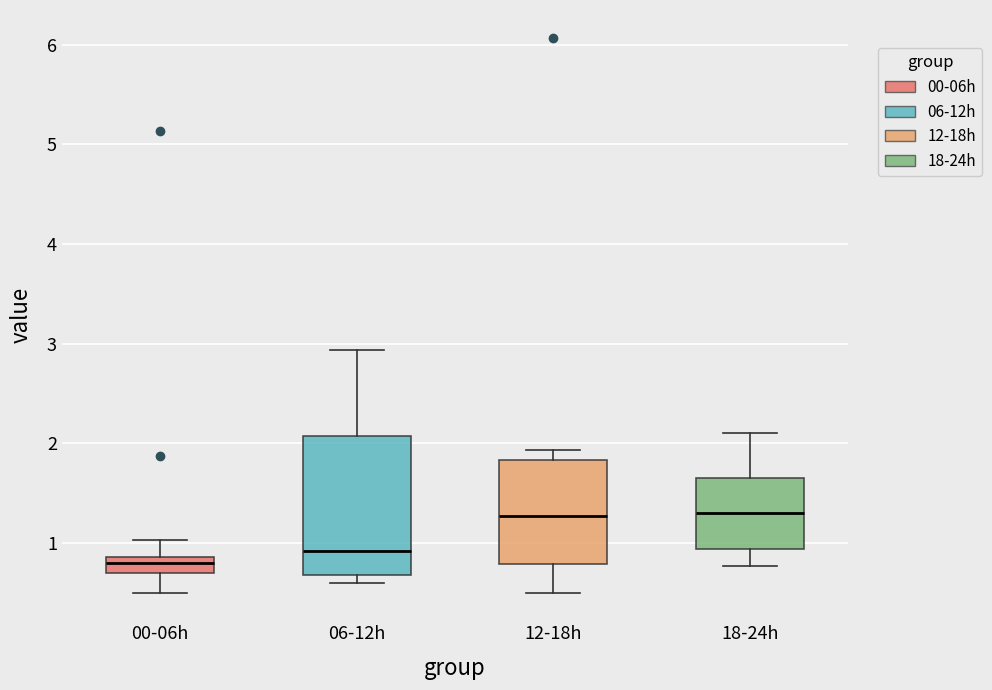

Which box is the tallest, from its lower edge to its upper edge?

06-12h